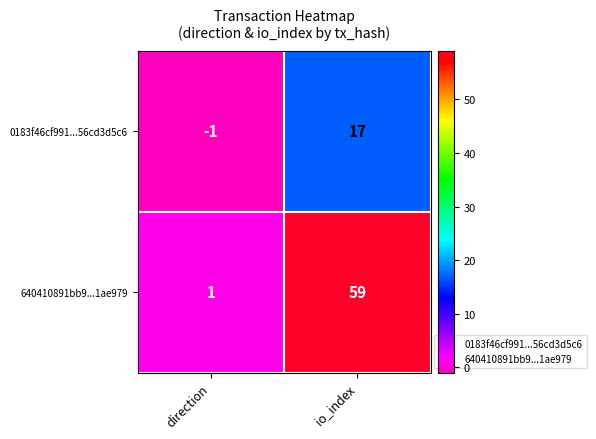

Between direction and io_index, which series saw the biggest shift?

640410891bb9...1ae979